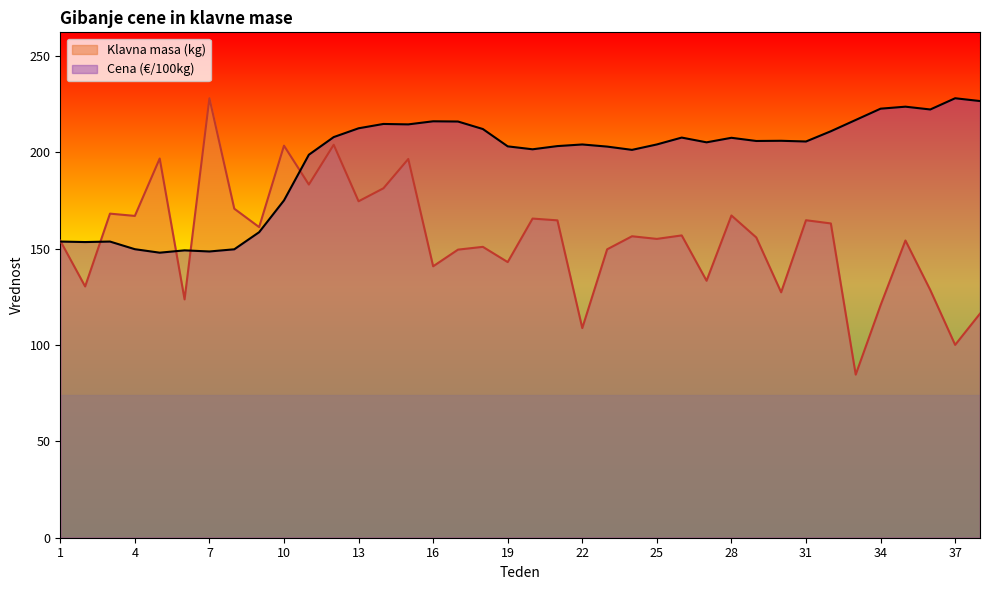

At 38, list the series in order from largest to smallest.

Cena (€/100kg), Klavna masa (kg)